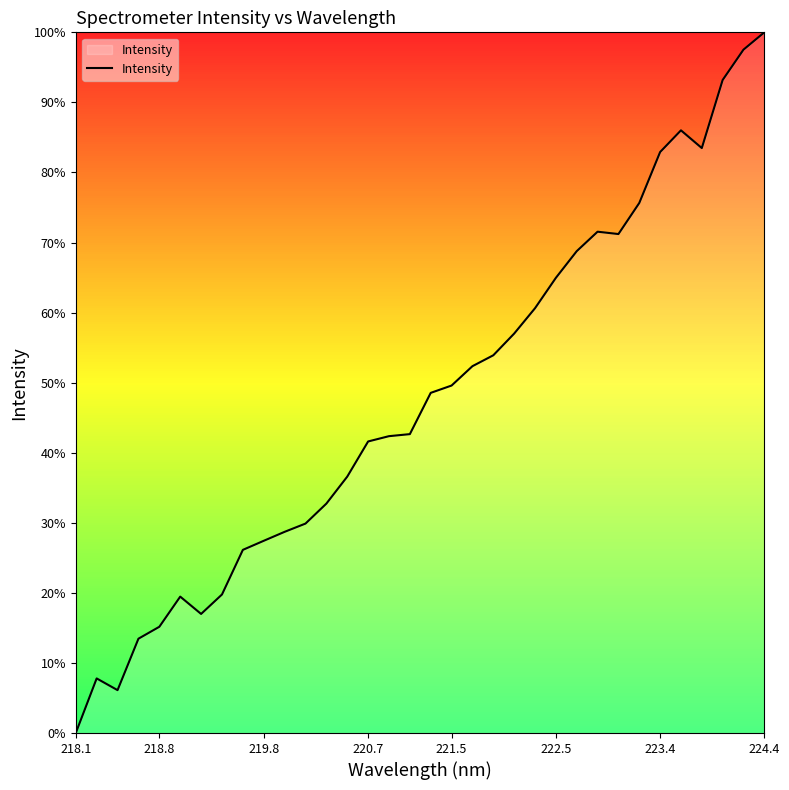

Does the chart have visible grid lines?

No